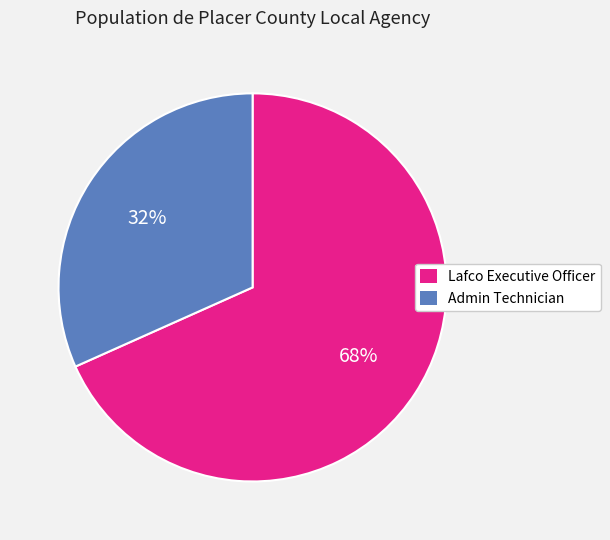

Rank the categories by value from highest to lowest.

Lafco Executive Officer, Admin Technician